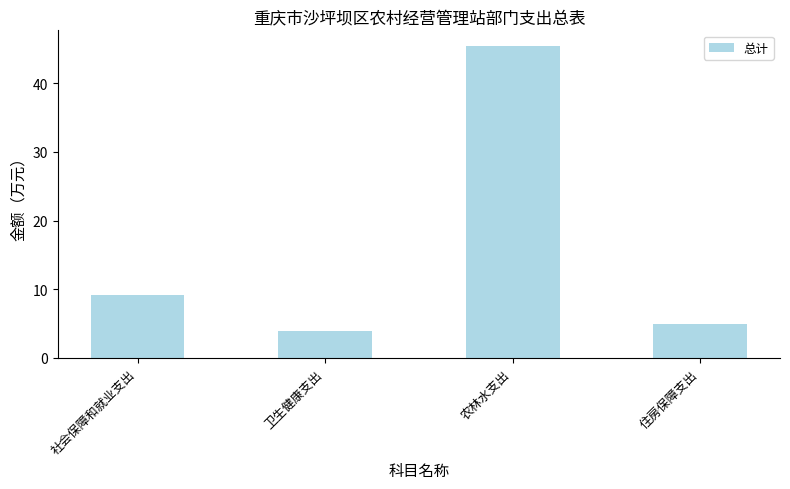

What is the sum of all values?

63.4